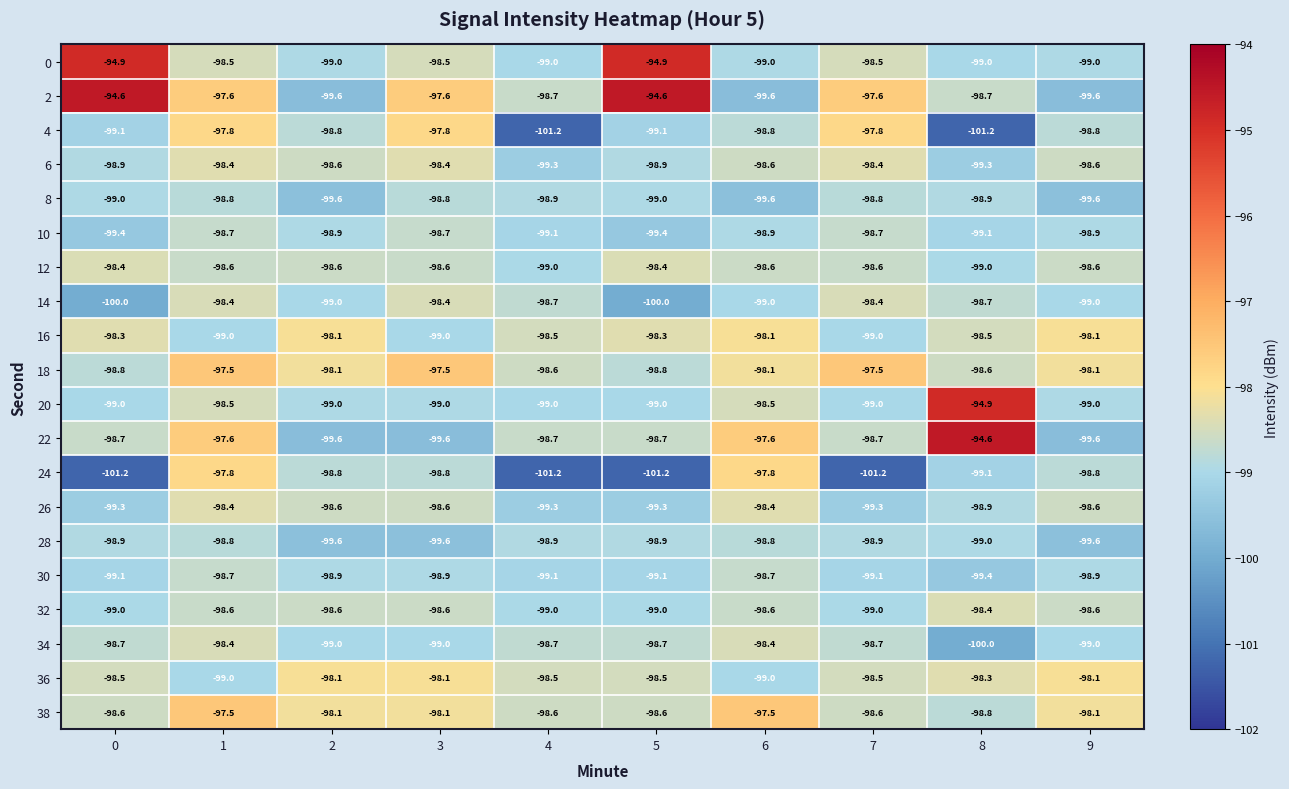

What is the total value across all series at 5?

-1972.4